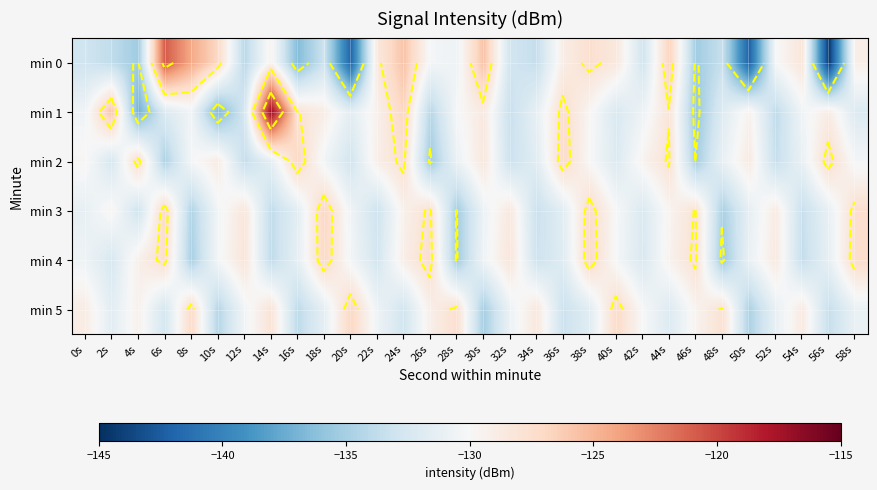

At which label does min 5 first exceed -130?

0s